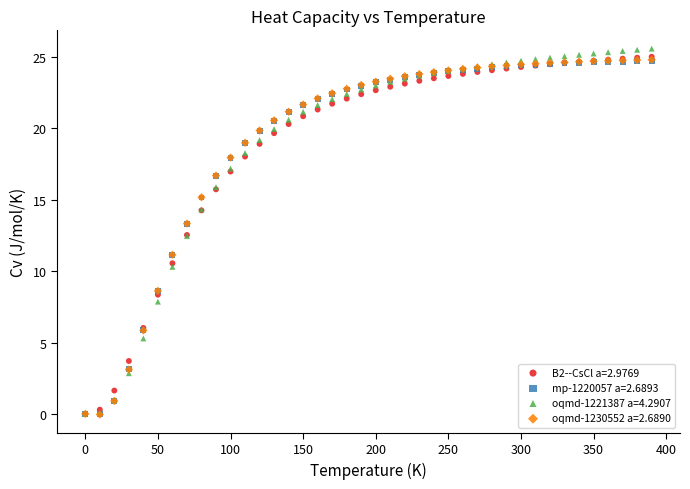

What are all the series names shown in the legend?

B2--CsCl a=2.9769, mp-1220057 a=2.6893, oqmd-1221387 a=4.2907, oqmd-1230552 a=2.6890